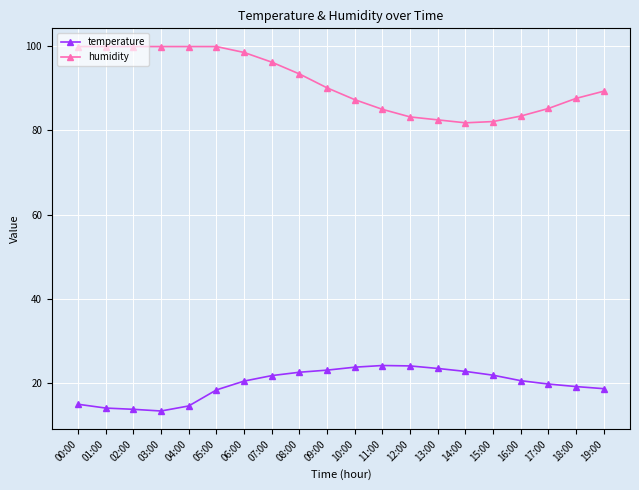

True or false: temperature and humidity cross at least once.

False